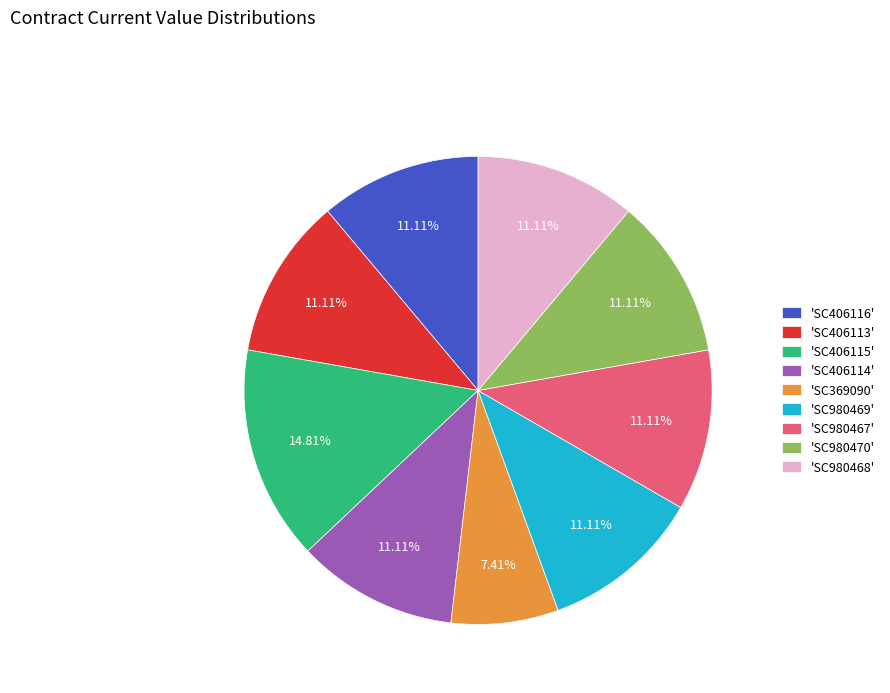

Is there a majority slice in this chart?

No